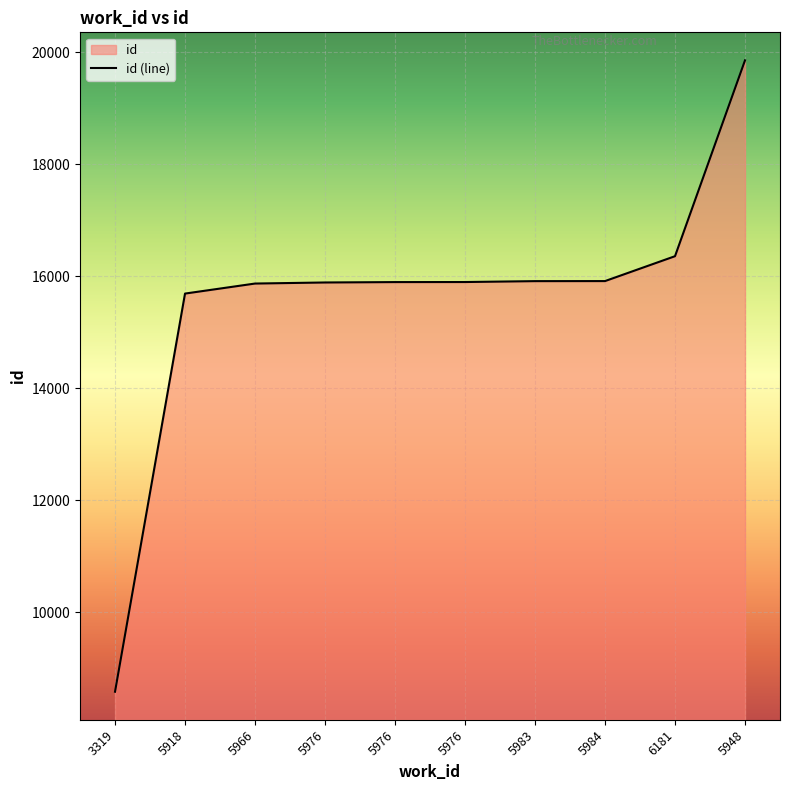

What is the change in value from 5966 to 5976?

+27